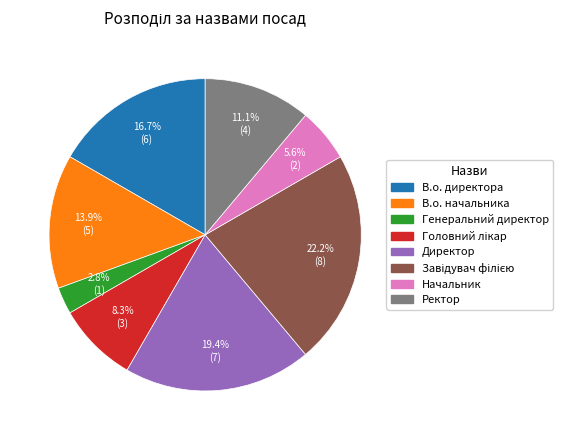

Combined, what portion of the pie is Ректор and В.о. начальника?

25.0%